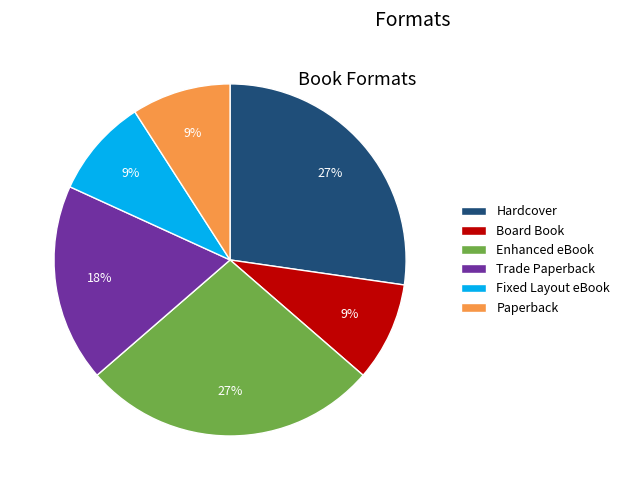

Do Trade Paperback and Fixed Layout eBook together represent more than half of the pie?

No